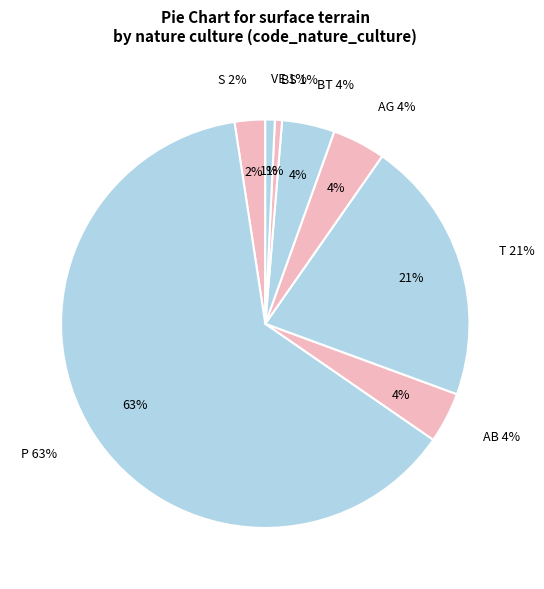

Is it true that VE is 1% of the pie?

True